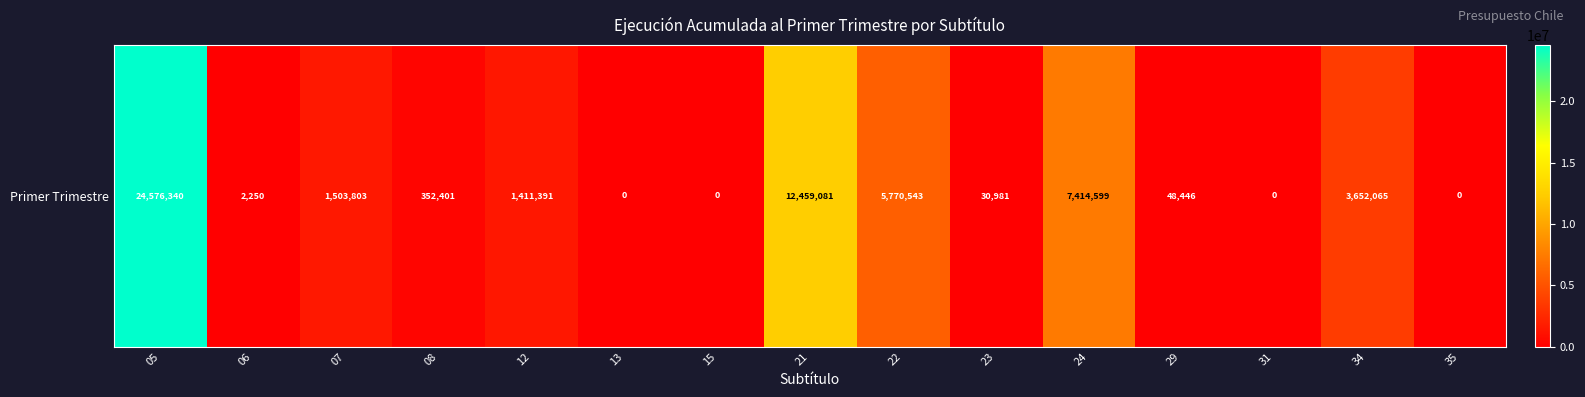

True or false: the data shows 7414599 at 24.

True